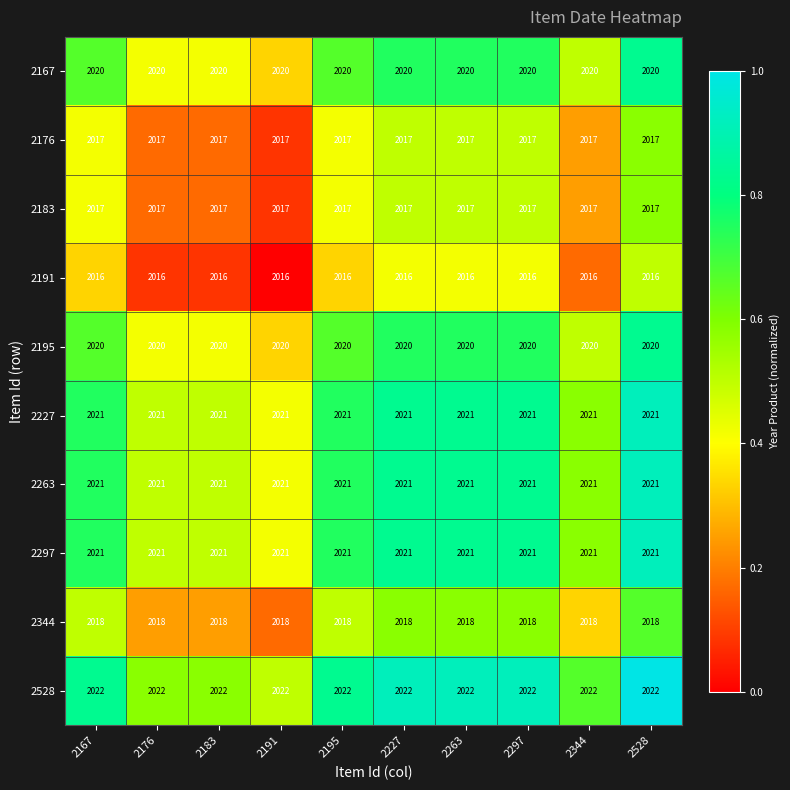

The value of 2183 at 2191 is 2017. True or false?

True